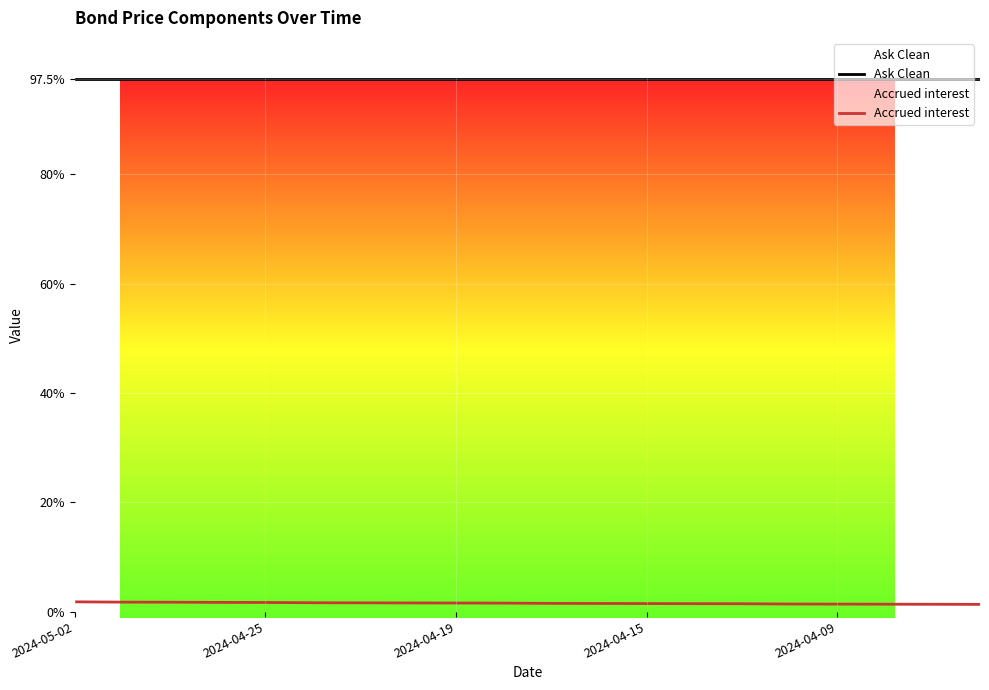

True or false: Ask Clean has more than 2 points higher than both neighbors.

False